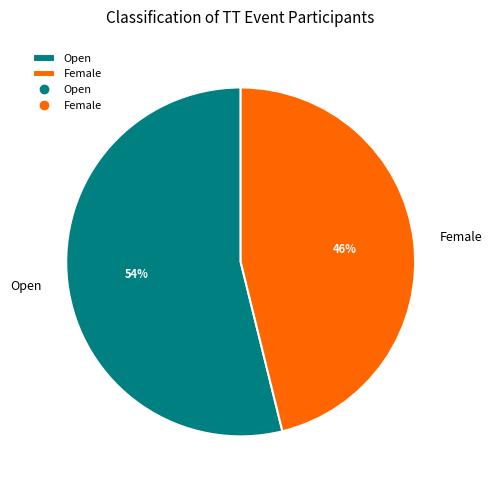

How many slices are in this pie chart?

2